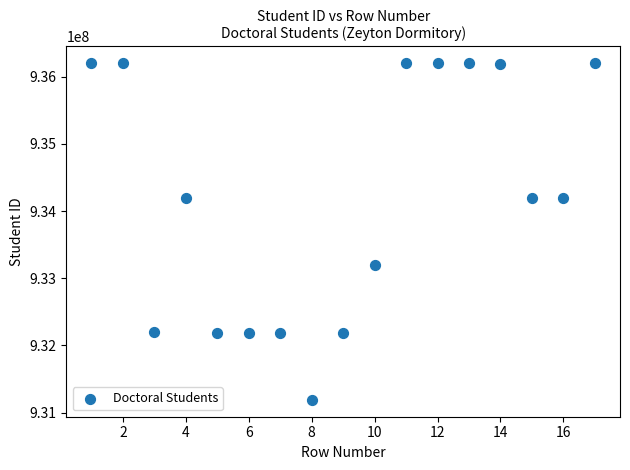

What is the range of Y values (max minus min)?

5008001